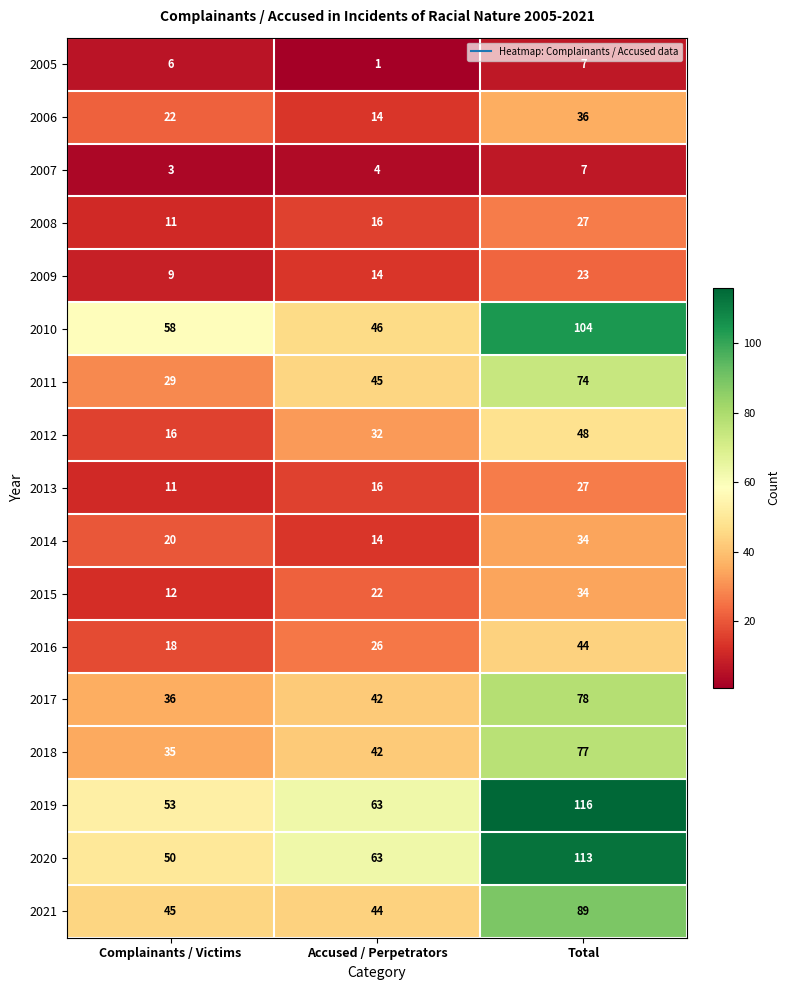

List the labels in order of 2009 value, smallest first.

Complainants / Victims, Accused / Perpetrators, Total